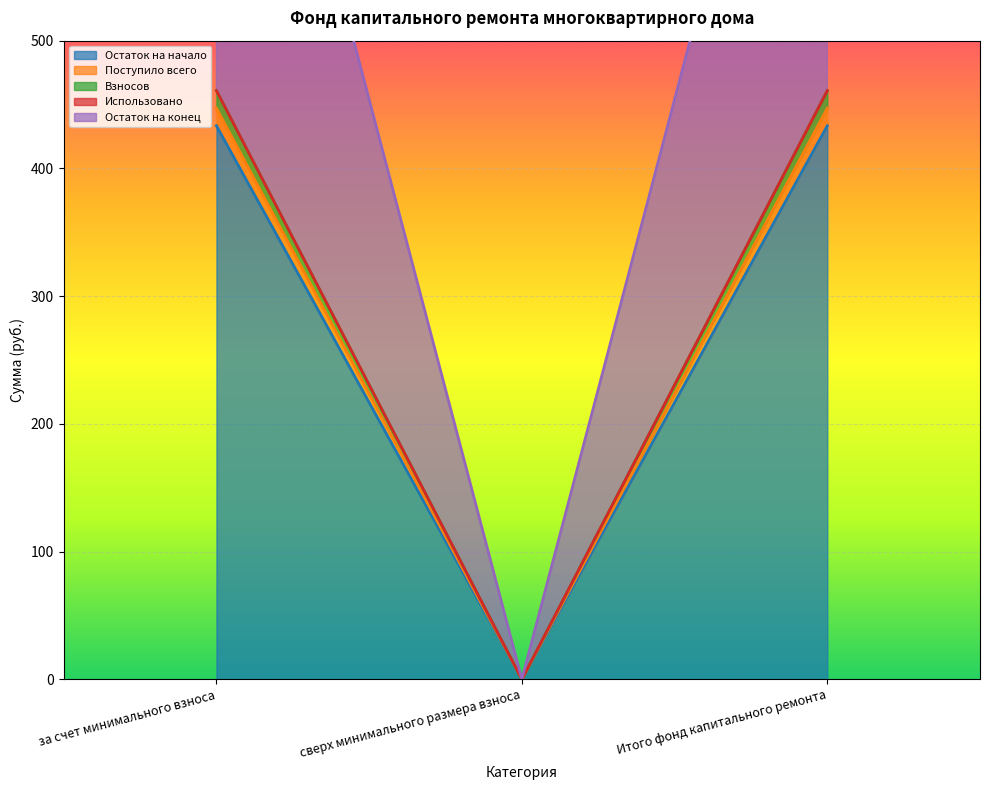

The Поступило всего series shows 460.9 at за счет минимального взноса. True or false?

True